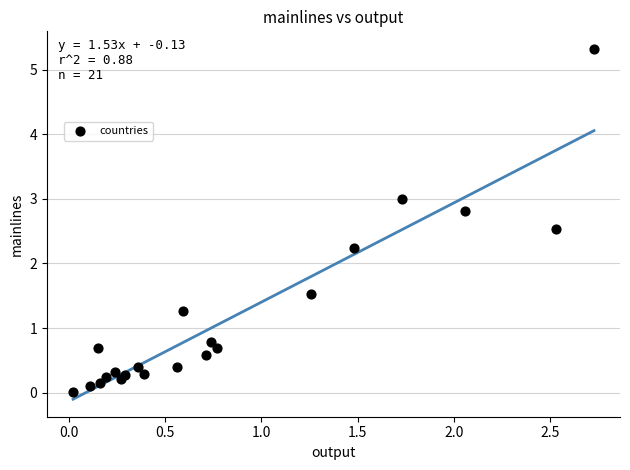

What Y value in the scatter plot is closest to 2?

2.2